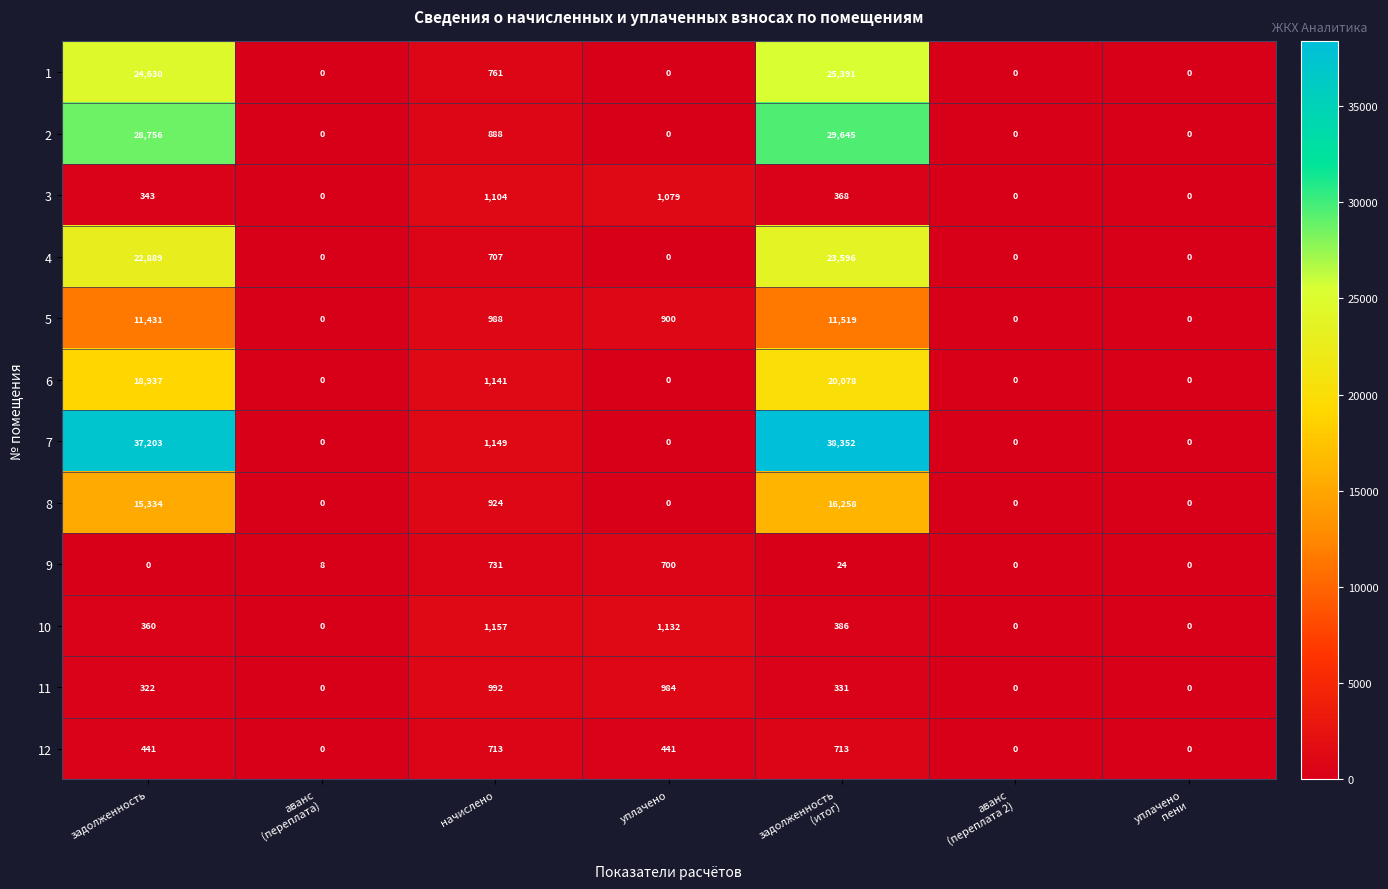

Is it true that 9 equals -492 at задолженность?

False